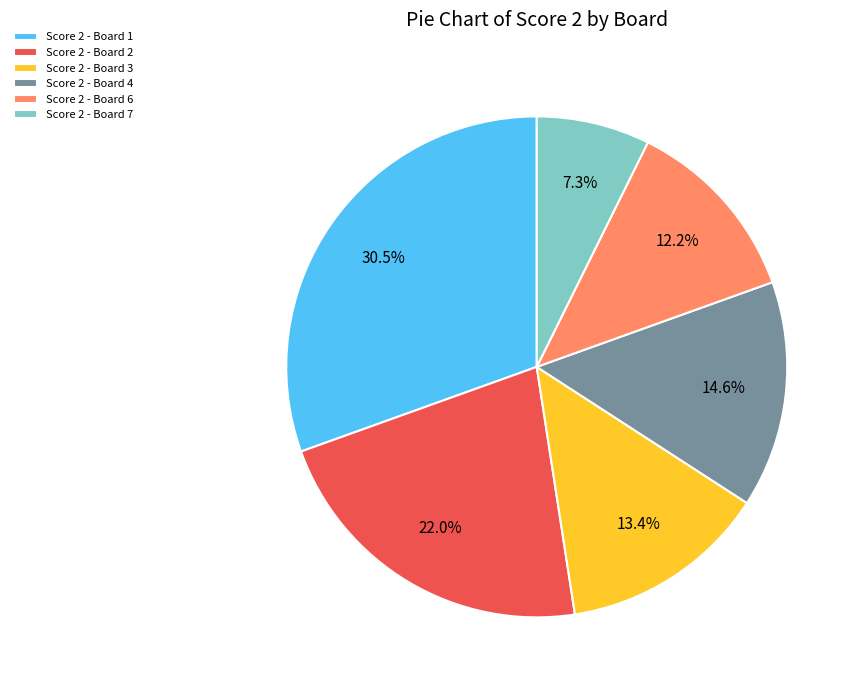

Count the number of slices in the pie.

6